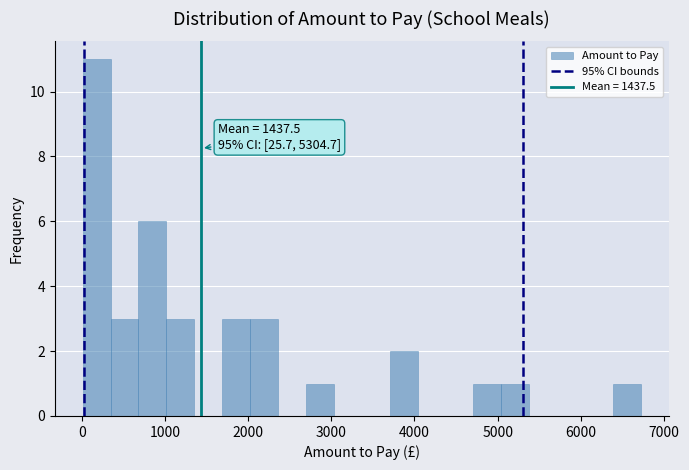

Read against the x-axis, roughly where is the centre of the tallest bar?

200